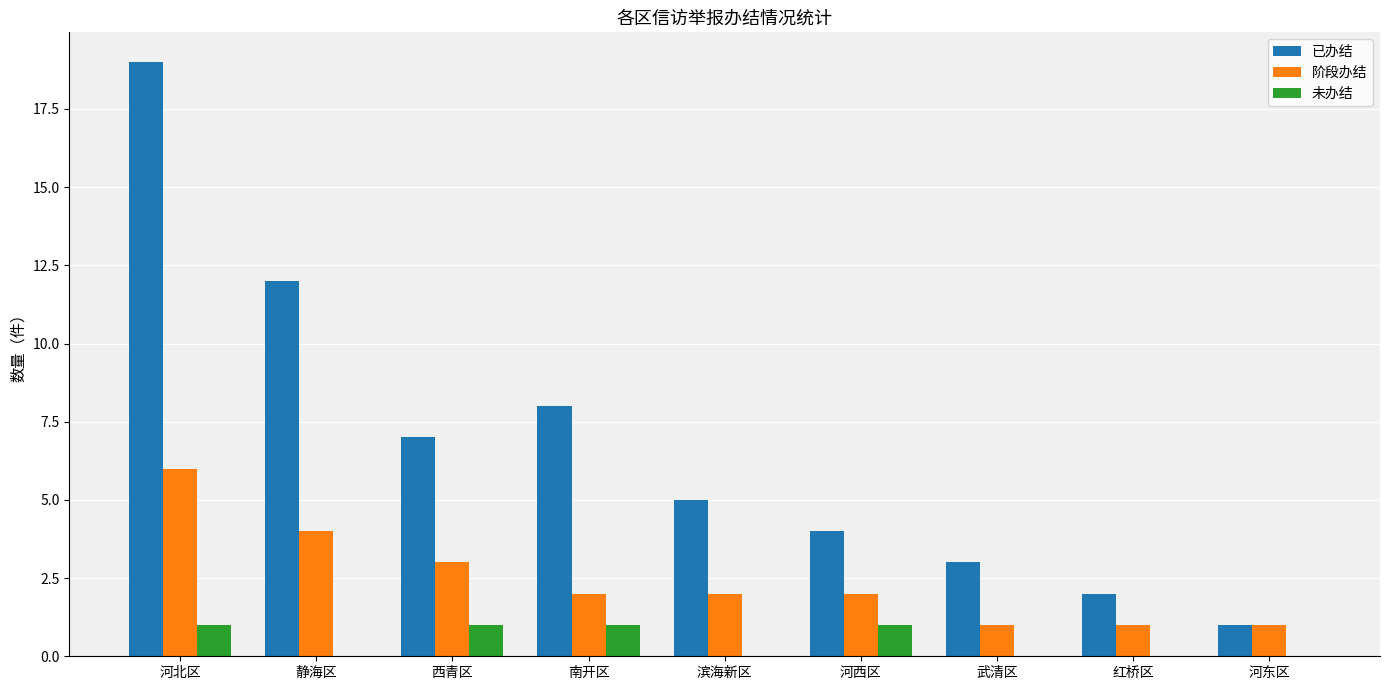

What is the maximum value for 已办结?

19